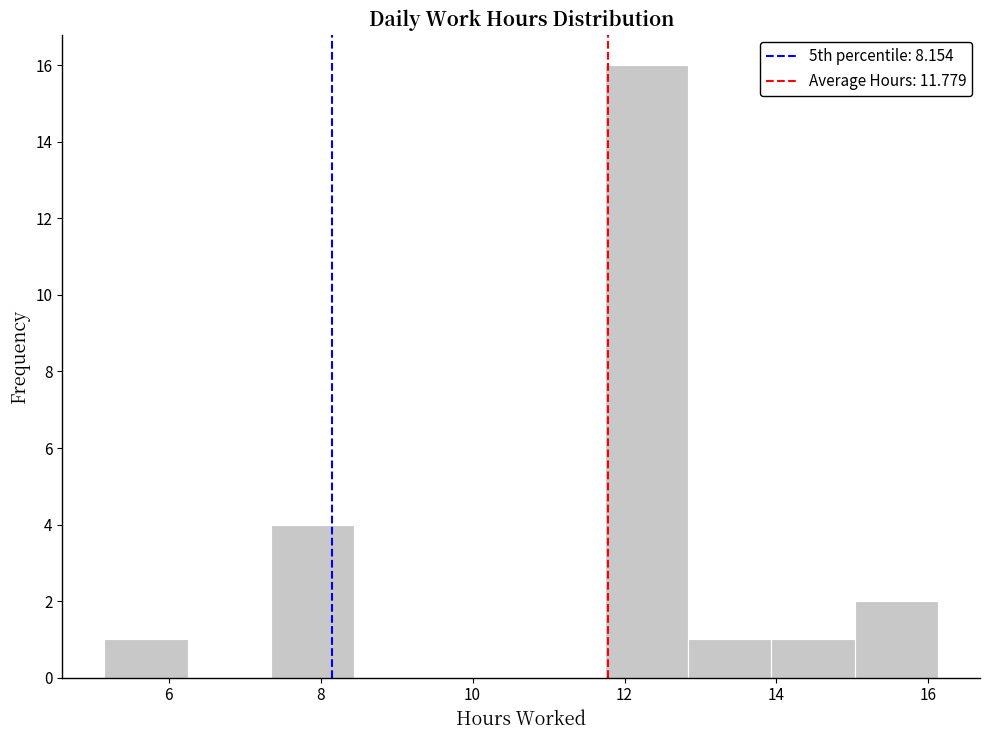

How tall is the bar that spans 15.0 to 16.2 on the x-axis? Neither the bar edges nor the heights are printed on the chart, so give them approximately, as read against the axes.

2